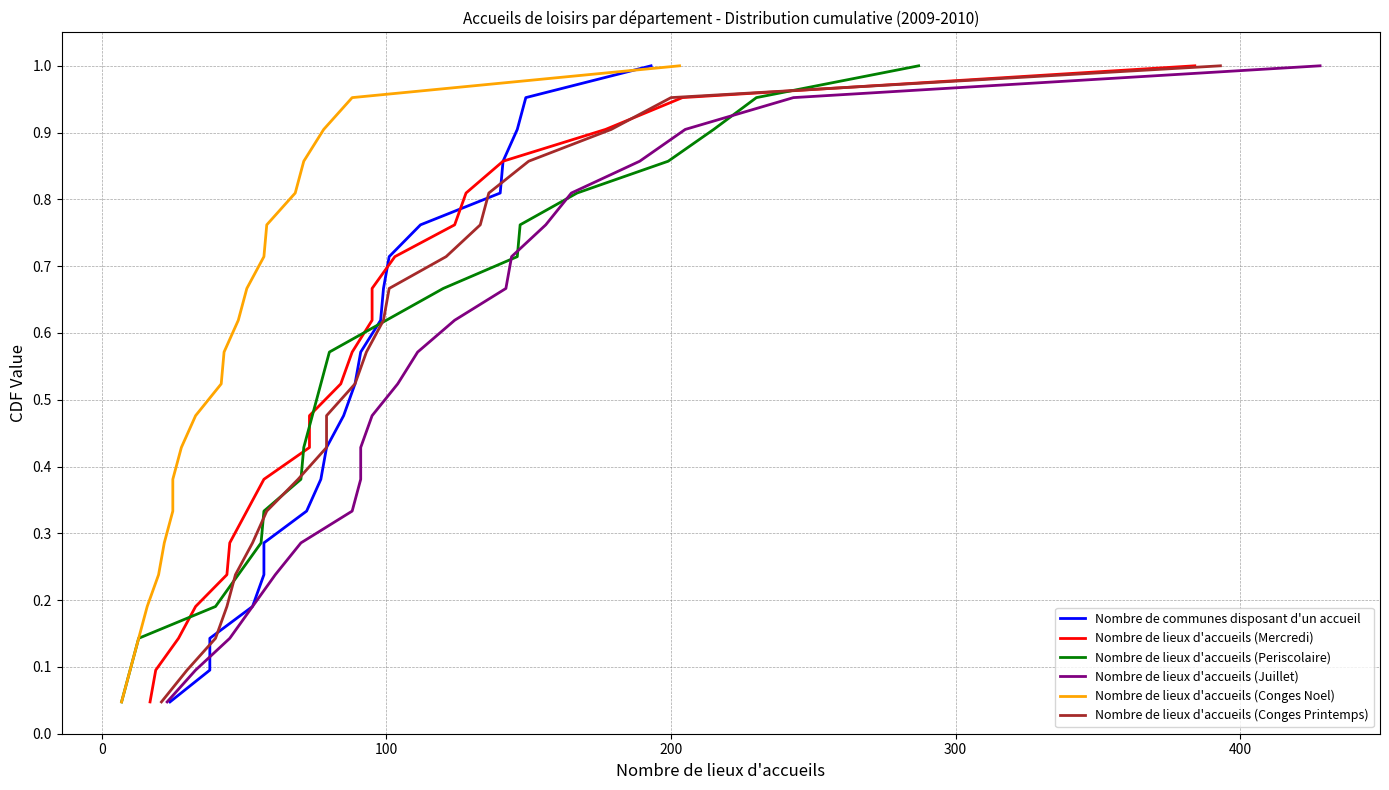

At how many categories does at least one series exceed 0?

21